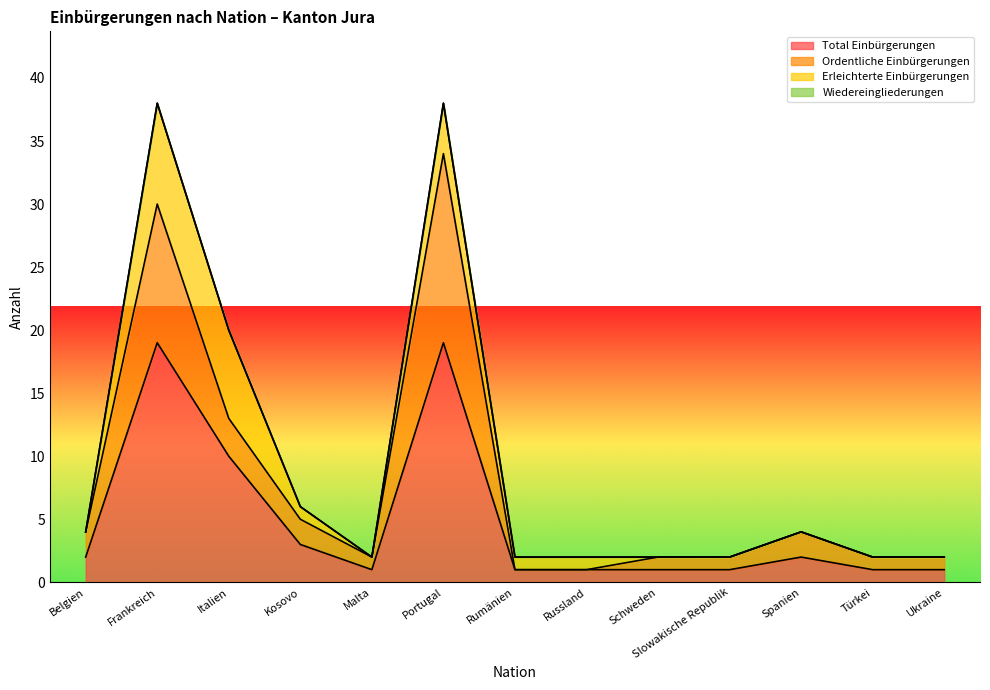

Does the chart display data point markers on the line(s)?

No